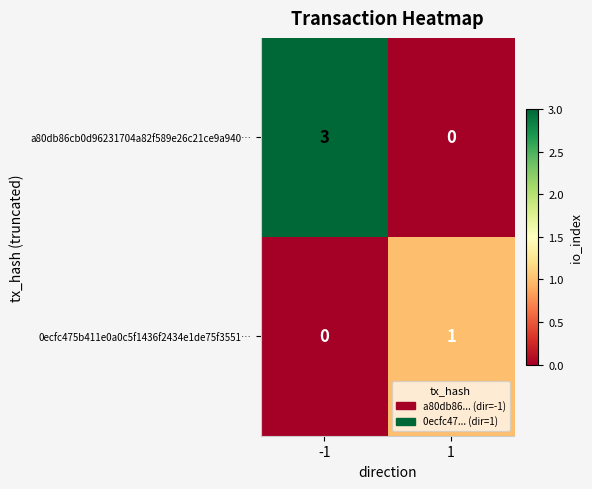

What is the greatest value displayed?

3